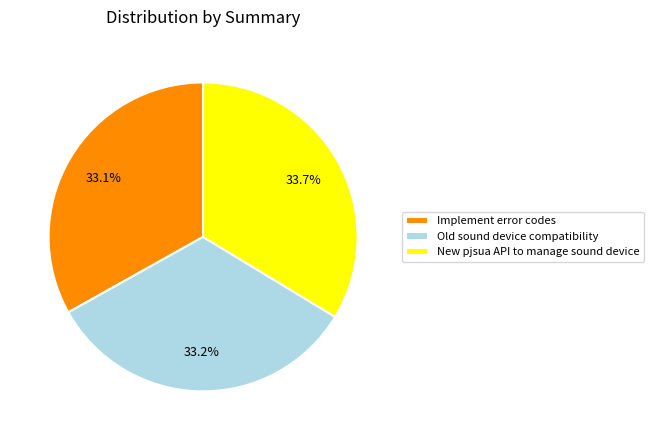

Is there any slice that represents more than half of the pie?

No